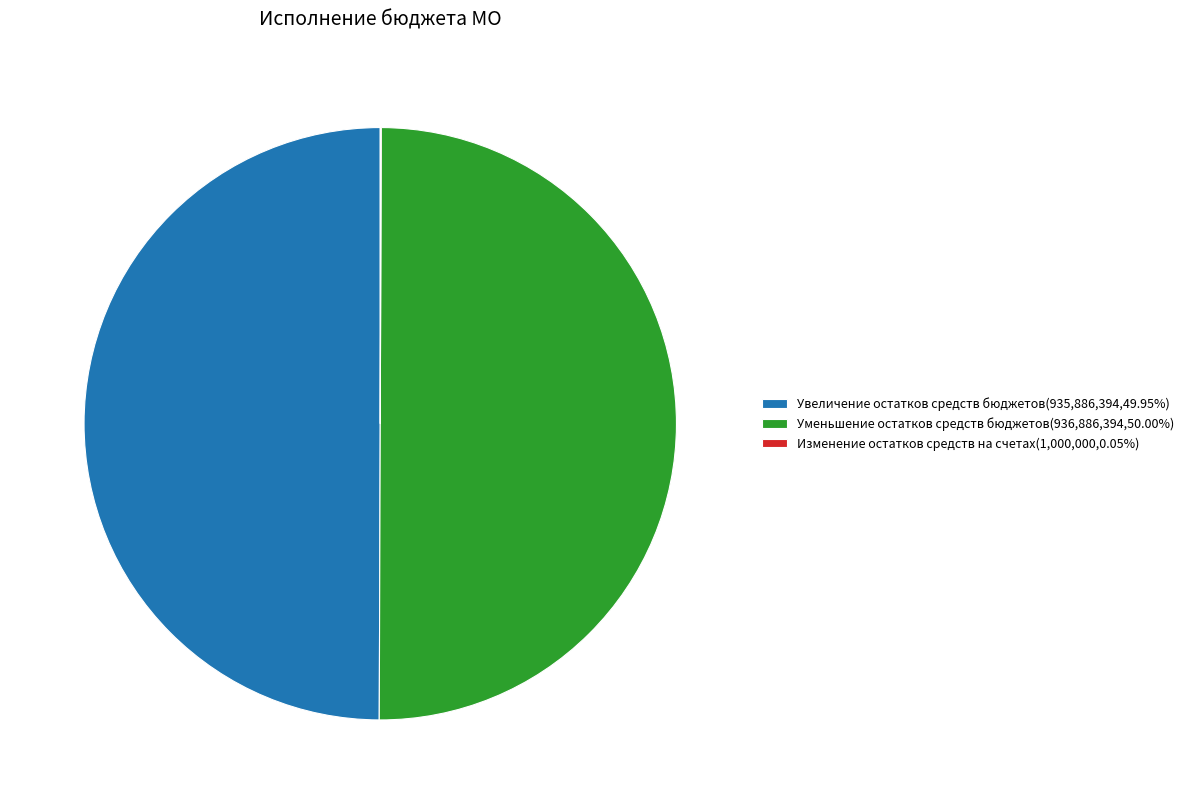

Do Увеличение остатков средств бюджетов(935,886,394,49.95%) and Уменьшение остатков средств бюджетов(936,886,394,50.00%) together represent more than half of the pie?

Yes